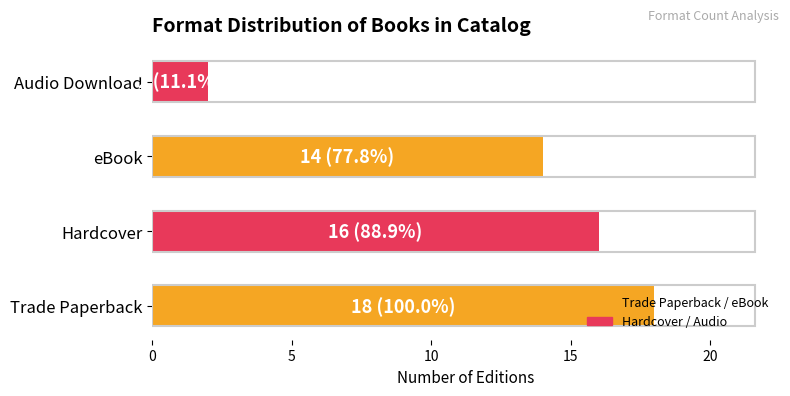

How many bars are there in total?

4